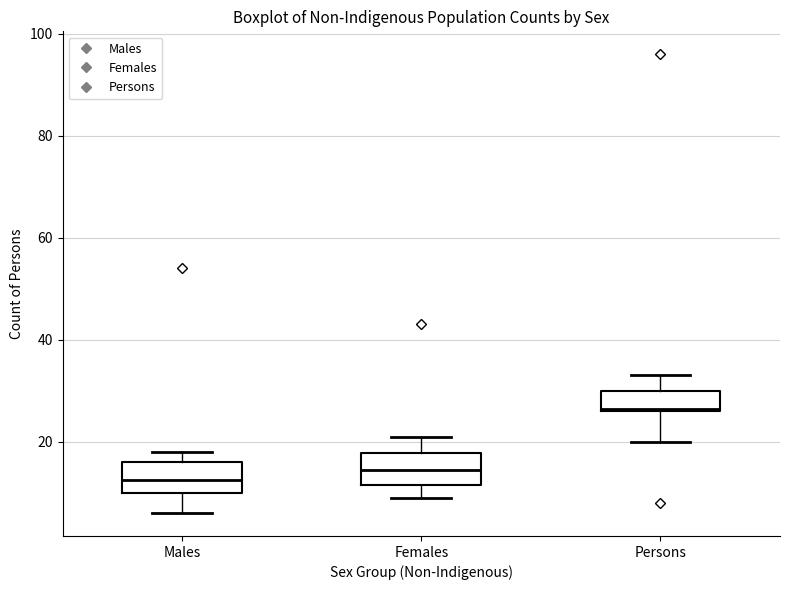

Where is the upper edge of the box for Persons on the y-axis? The values are not printed on the chart, so give them approximately, as read against the axis.

30